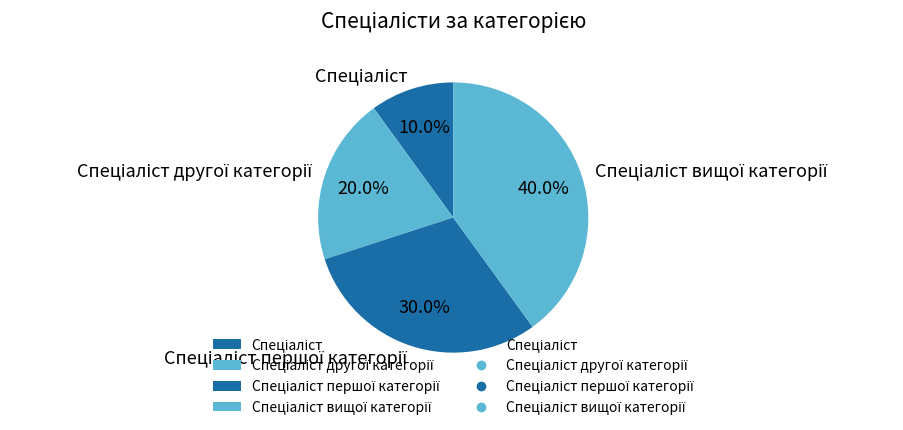

To the nearest percent, what is the average slice percentage?

25%